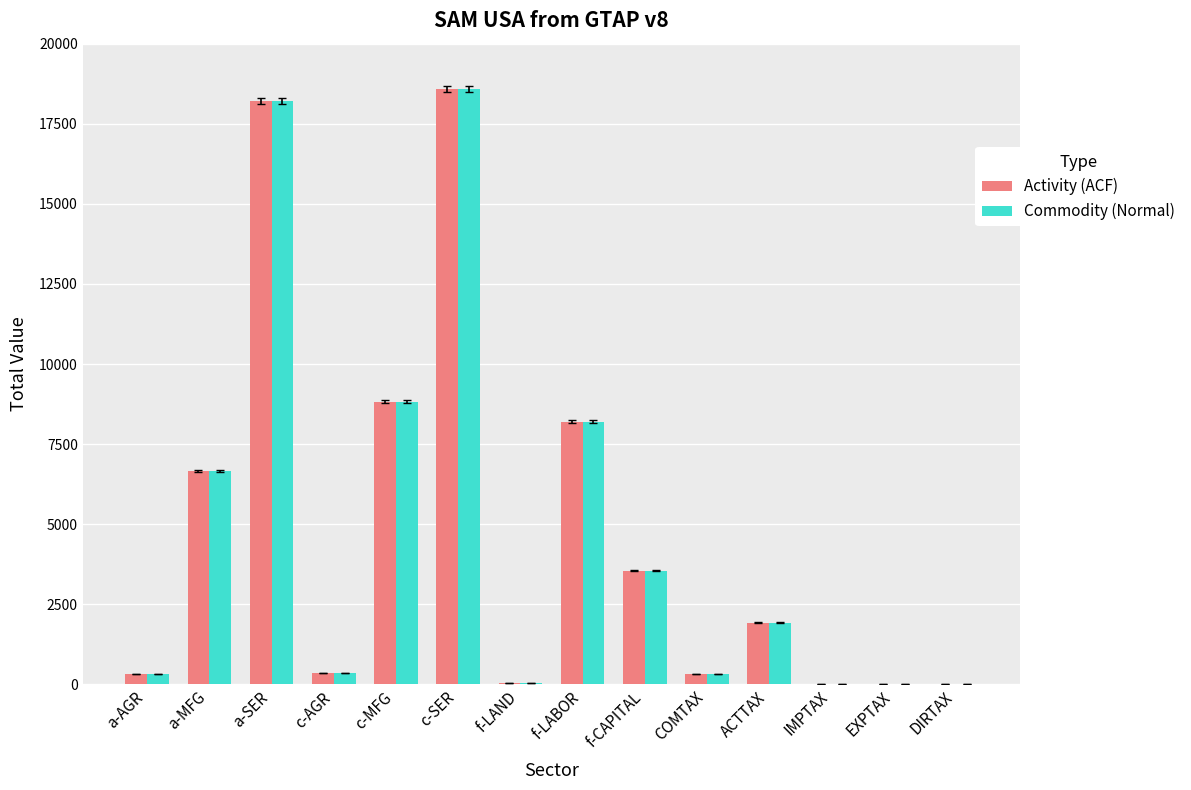

Is it true that Activity (ACF) equals 3547.8 at f-CAPITAL?

True